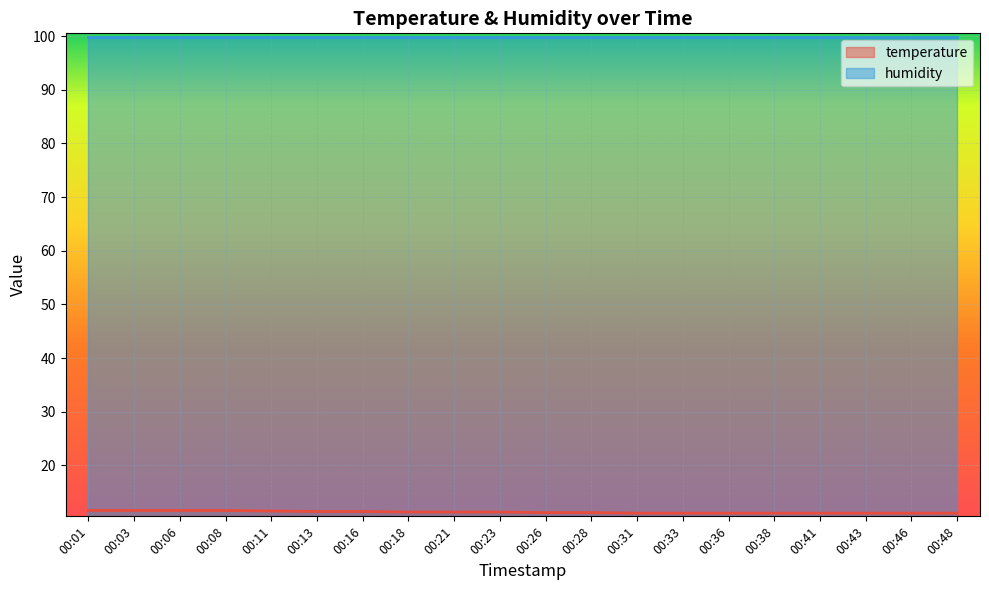

How many distinct data groups are displayed?

2